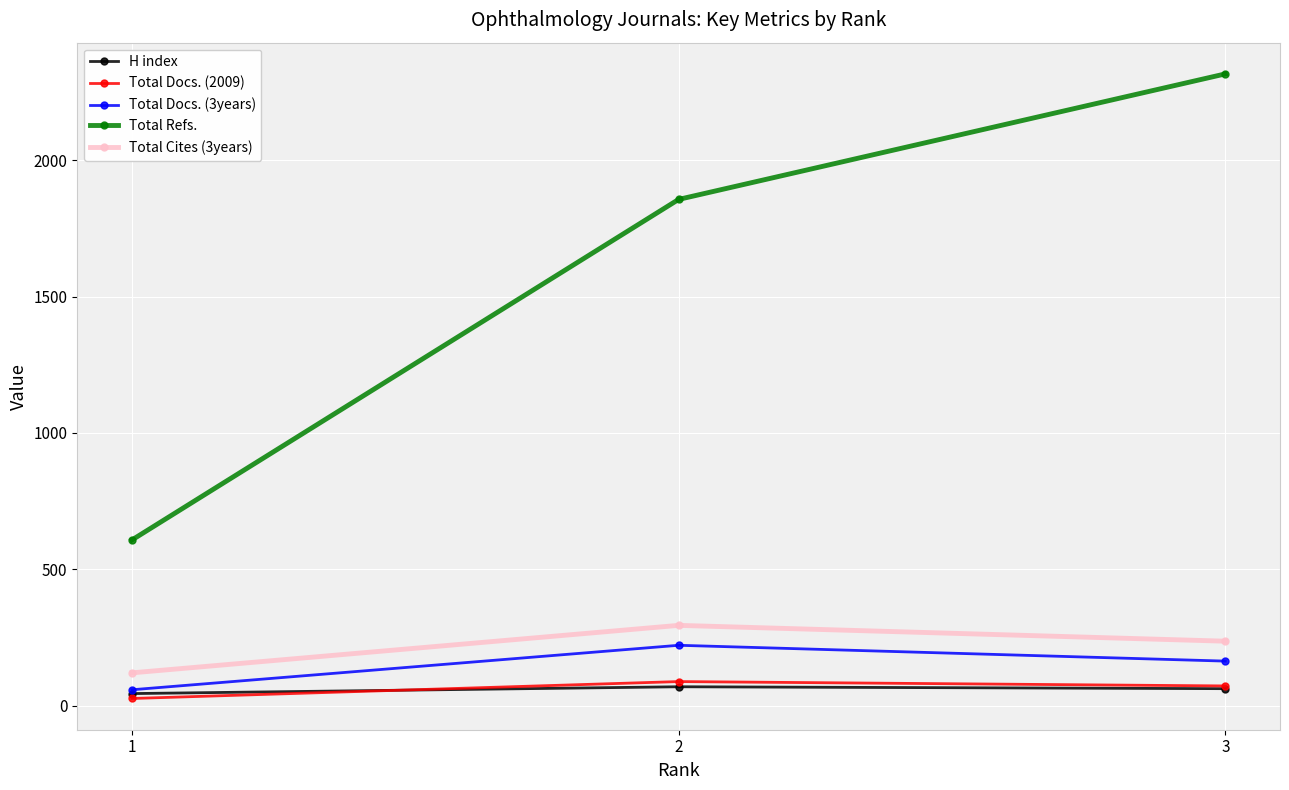

The value of Total Refs. at 2 is 3255. True or false?

False